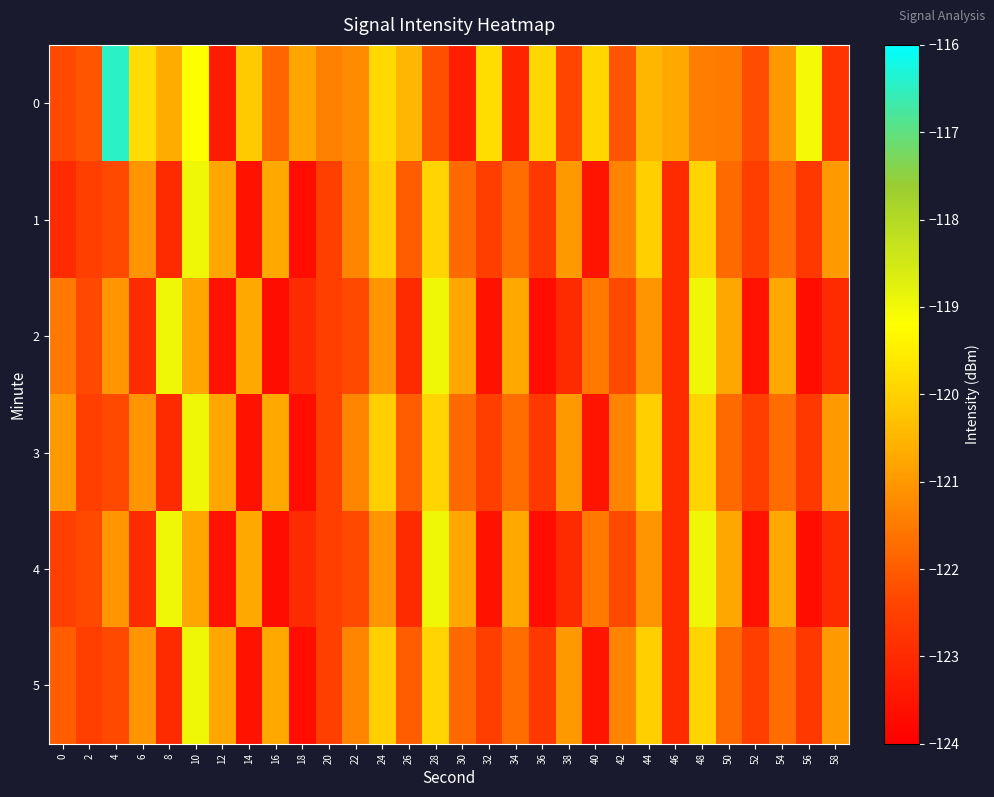

Count the number of data series in this chart.

6